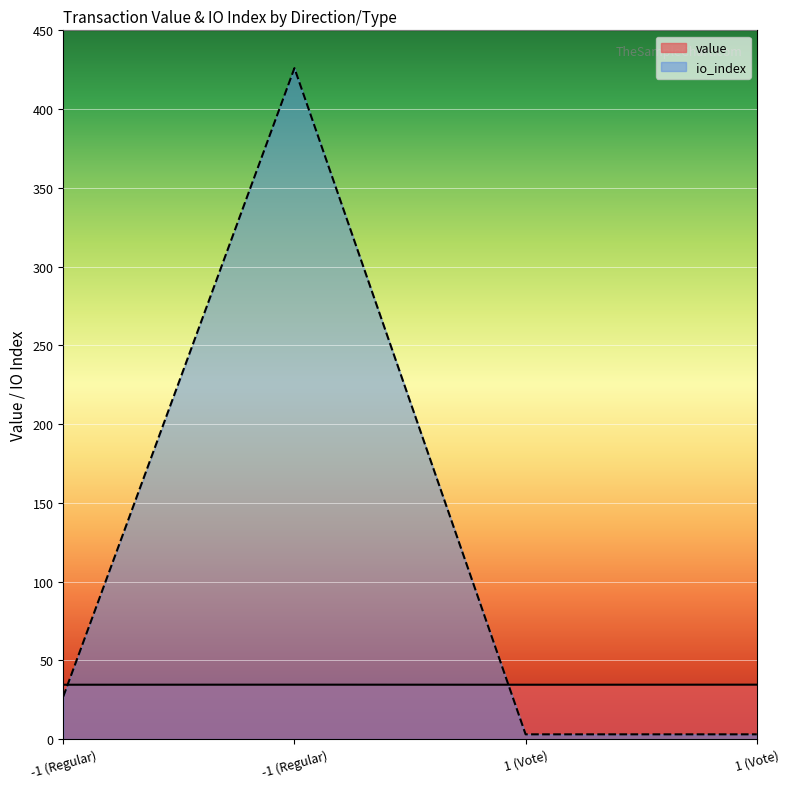

True or false: io_index has a value of 43.1 at -1 (Regular).

False